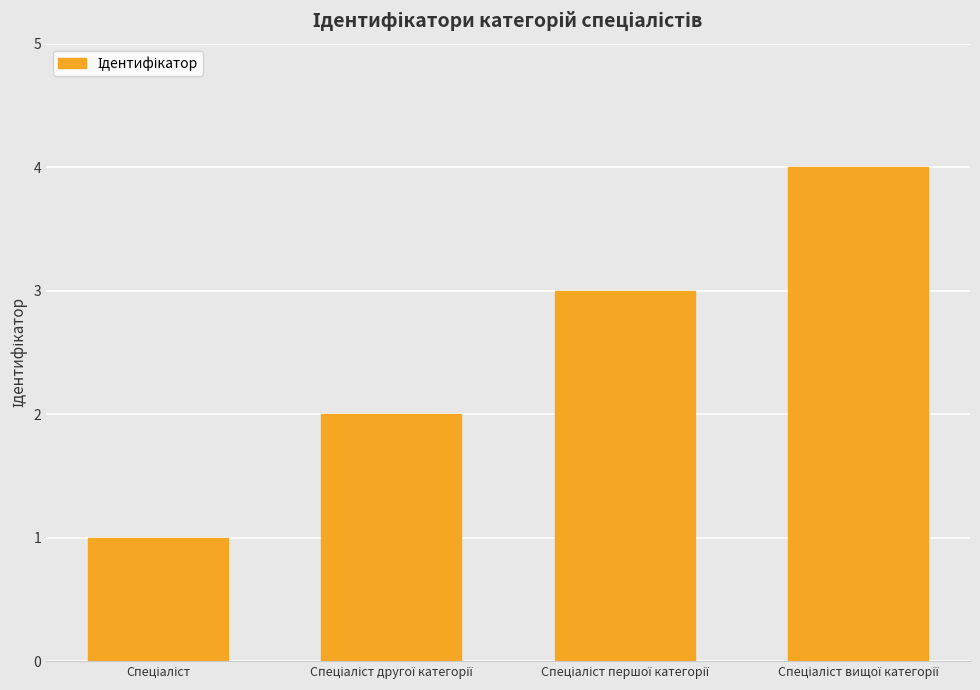

What is the difference between the second highest and minimum values?

2